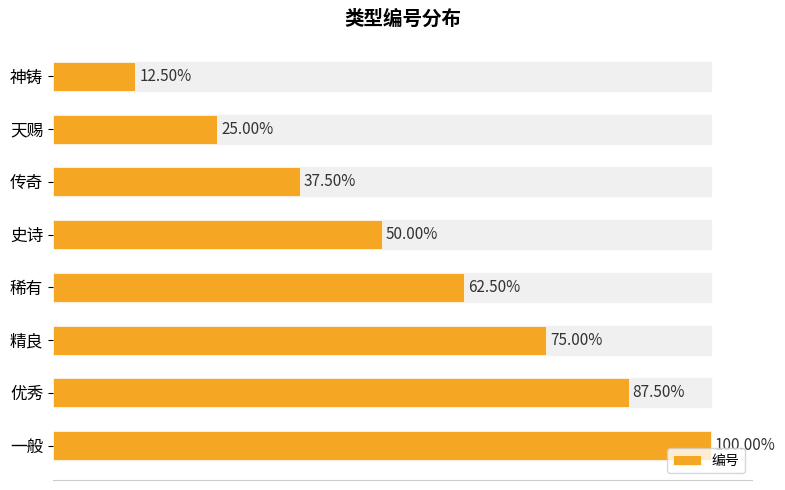

Are the bars horizontal?

Yes